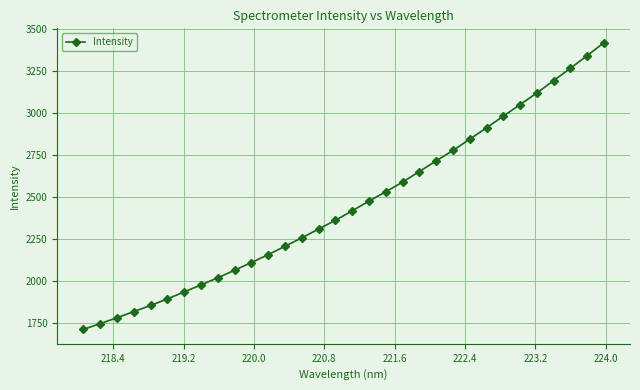

What is the value of the 32nd point from the left?

3418.9